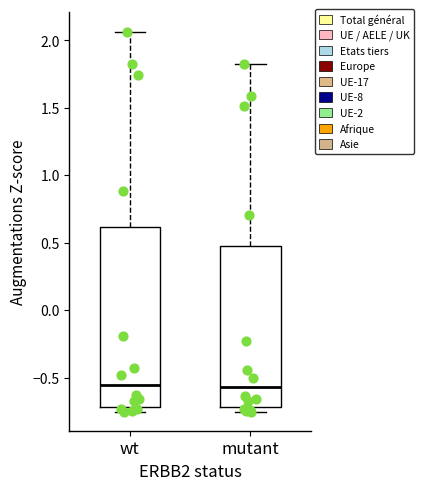

Reading left to right, read every box against the y-axis: the position of its median line, the range the box covers, and the ends of its whiskers. The values are not printed on the chart, so give them approximately, as read against the axis.

wt: median -0.55, box -0.70 to 0.60, whiskers -0.75 to 2.05
mutant: median -0.55, box -0.70 to 0.45, whiskers -0.75 to 1.80